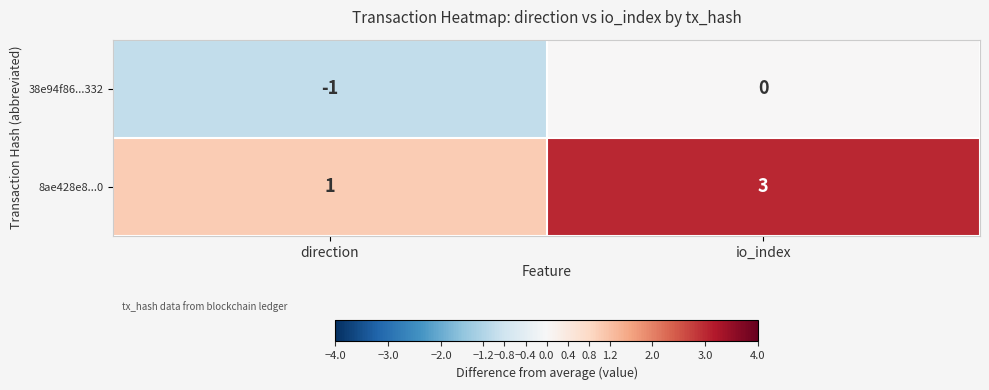

At which category is the sum across all series the highest?

io_index